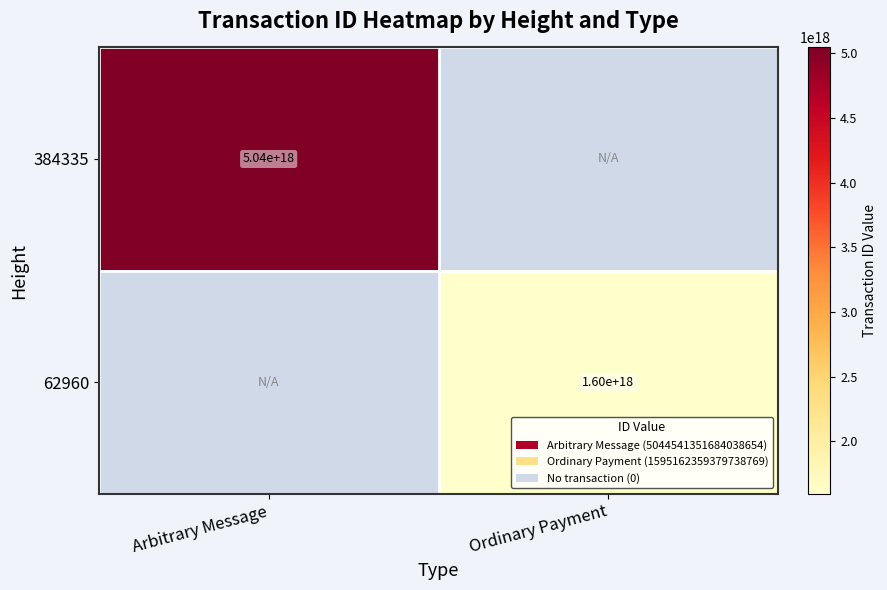

True or false: 384335 has a value of 7689126267779309568 at Arbitrary Message.

False